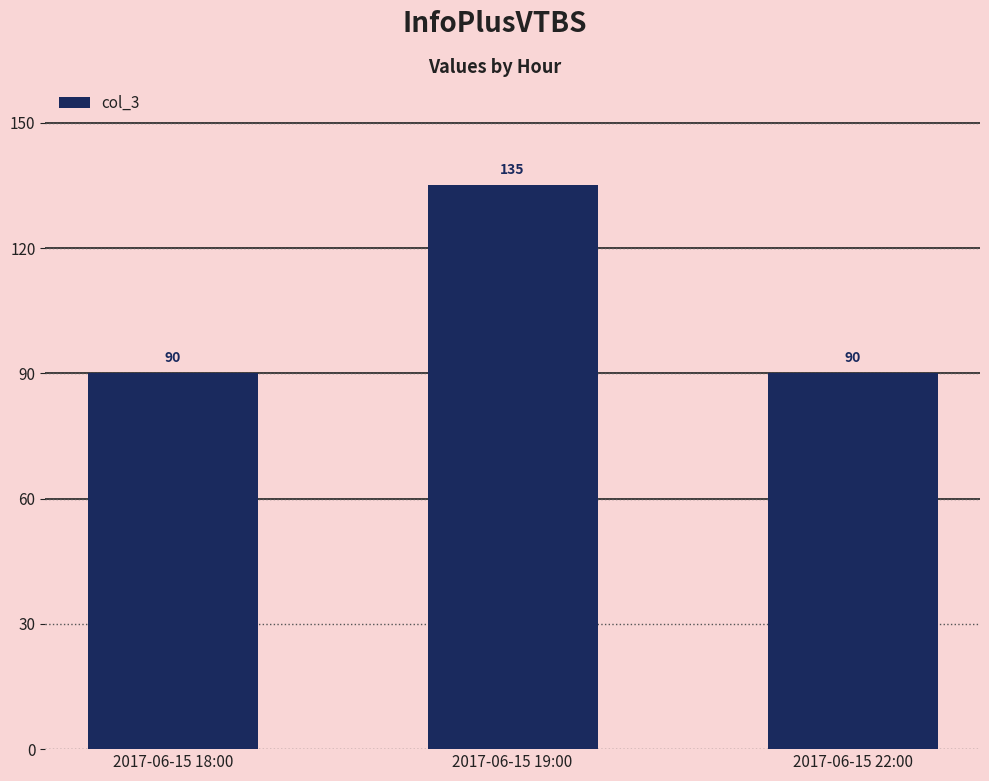

Are the bars horizontal?

No